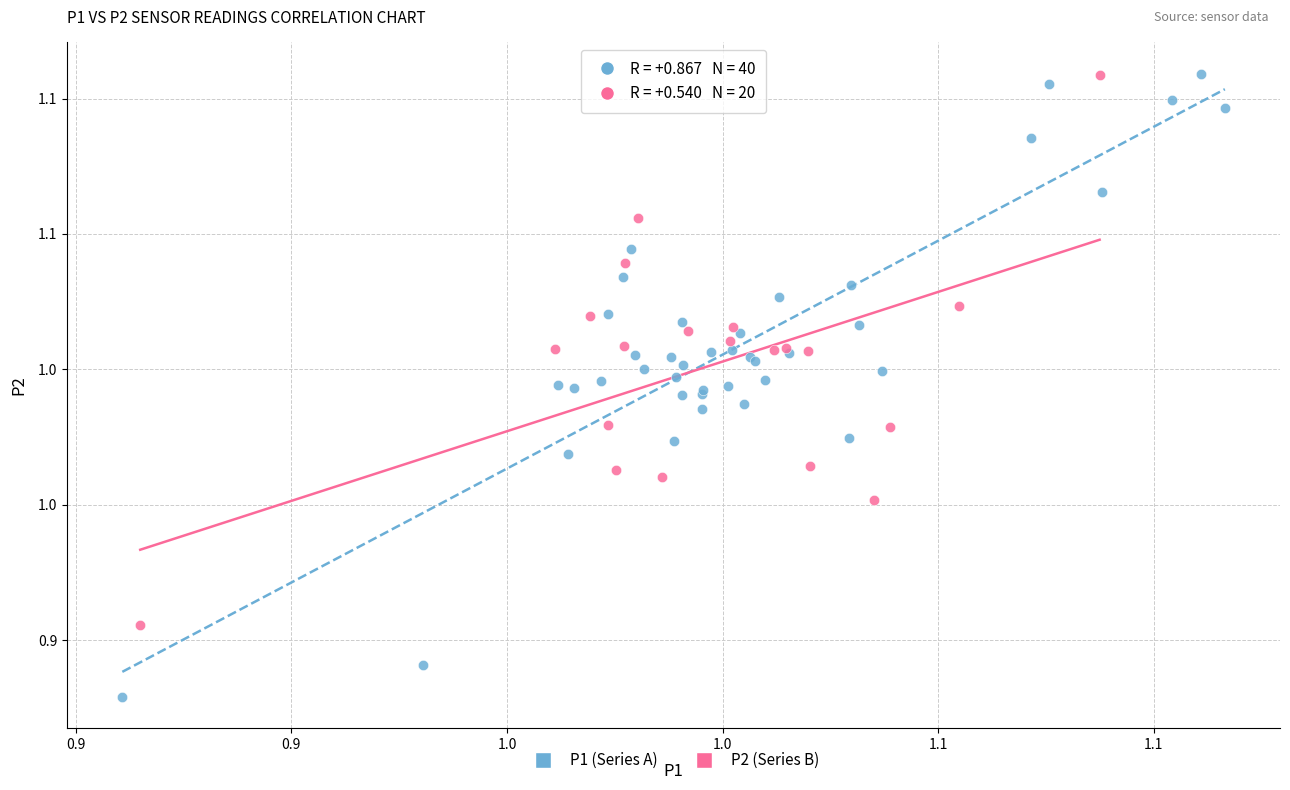

Which series reaches the minimum Y coordinate?

P1 (Series A)